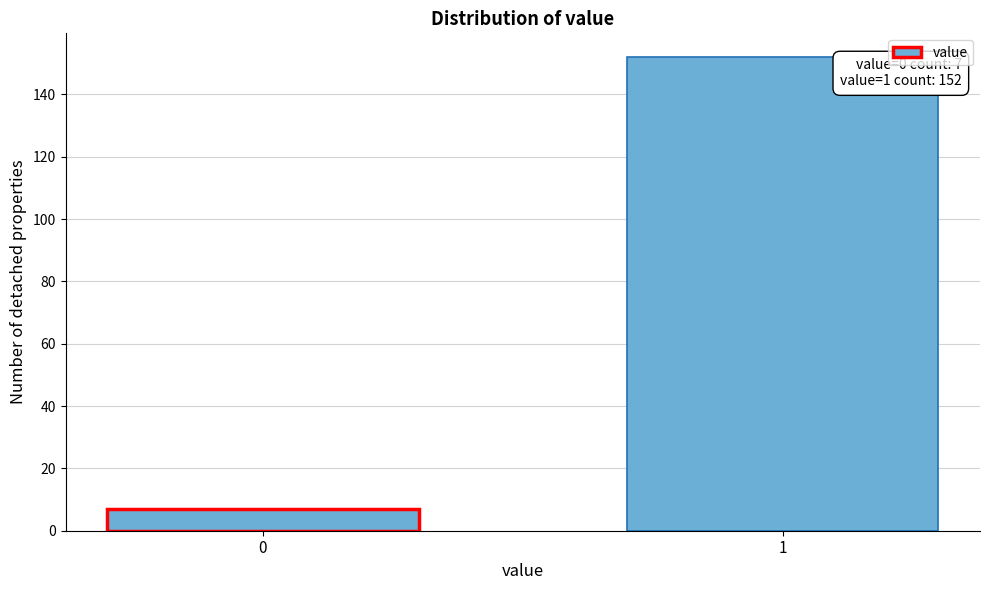

Reading right to left, extract all data points from this chart.

152	7